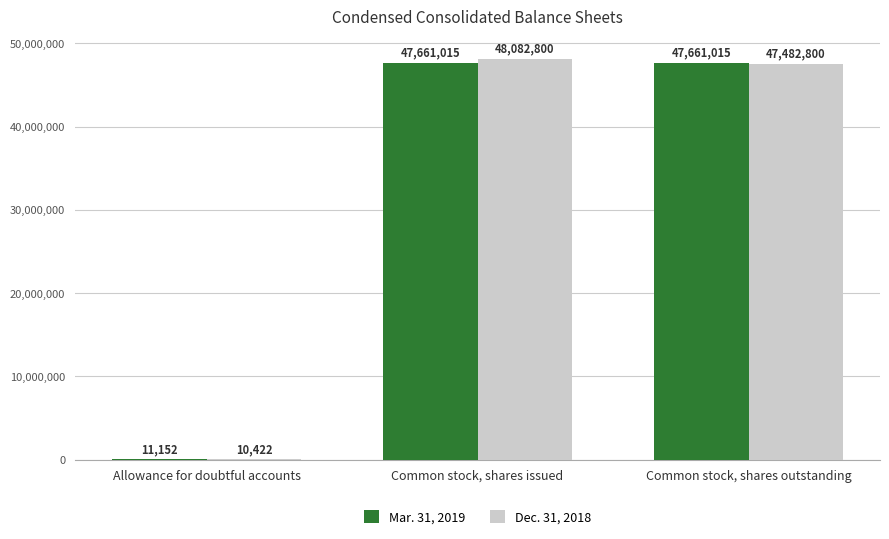

What is the sum of the Dec. 31, 2018 values at Common stock, shares outstanding and Allowance for doubtful accounts?

47493222